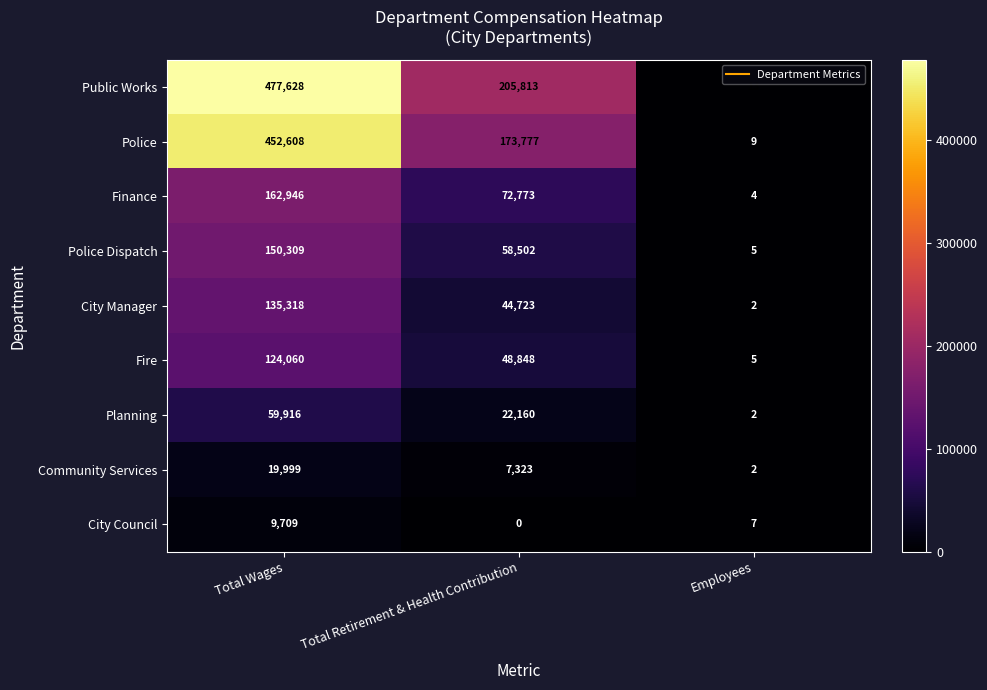

Is it true that Police equals 452608 at Total Wages?

True